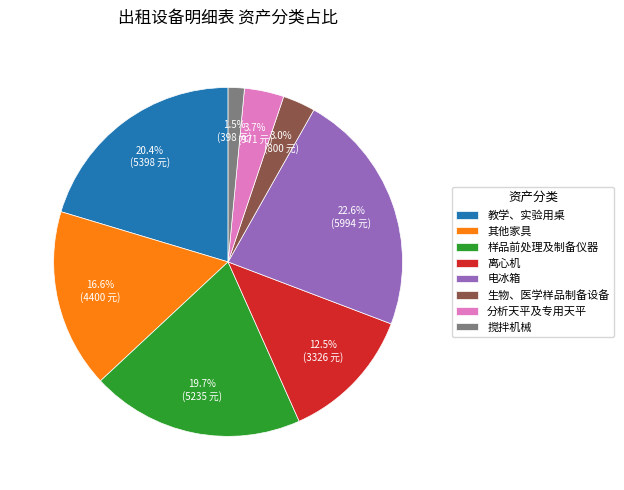

Is the sum of 离心机 and 分析天平及专用天平 greater than half?

No